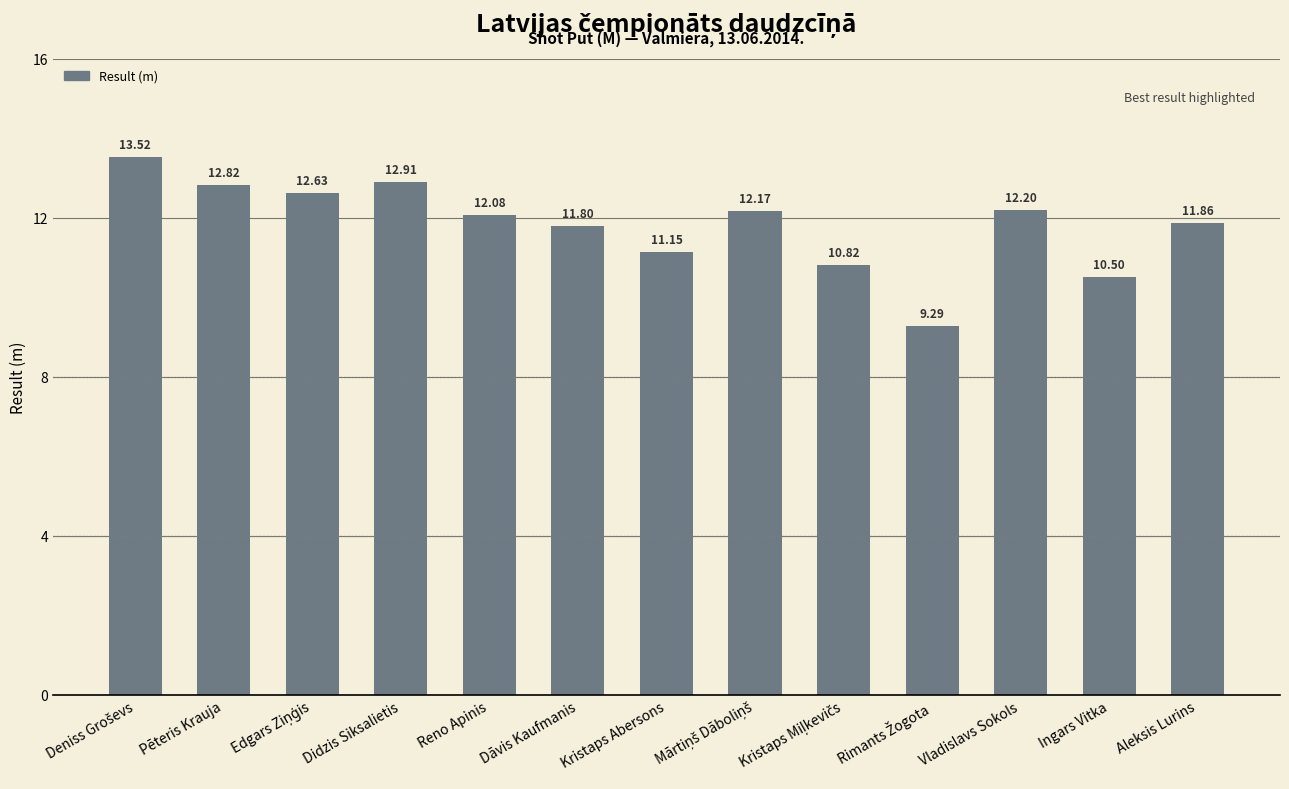

What is the label of the 11th bar from the left?

Vladislavs Sokols